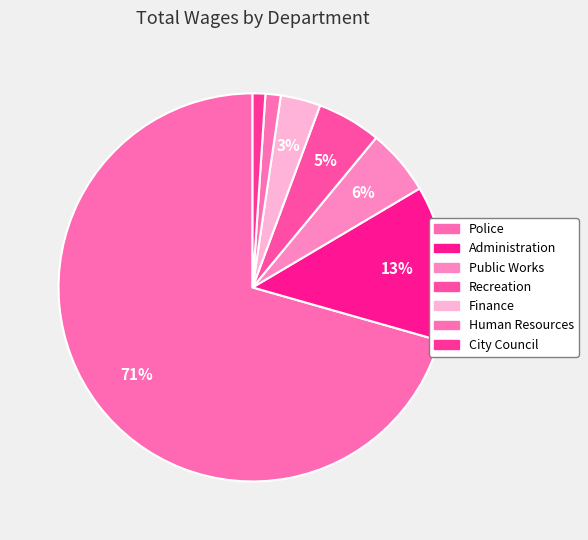

Which category has the smallest portion of the pie?

City Council